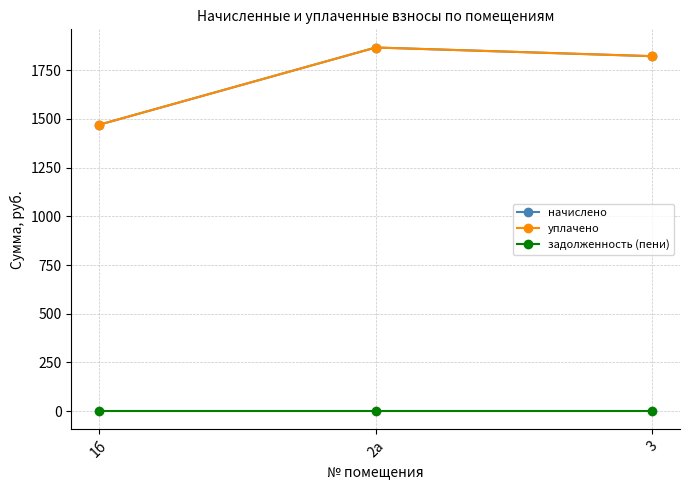

What is the greatest value displayed?

1866.7